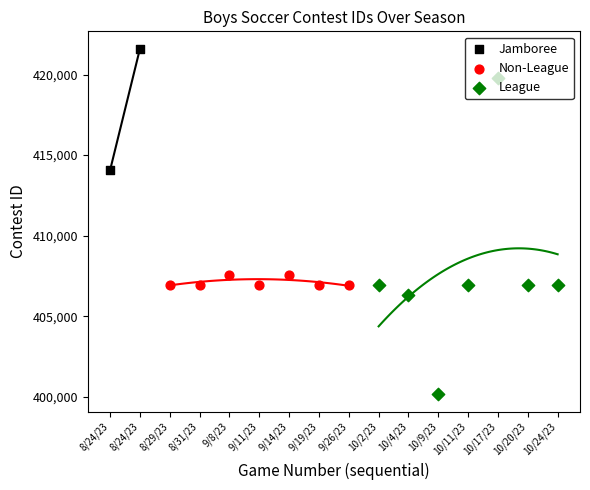

What is the change in value from 8/29/23 to 9/11/23?

-4